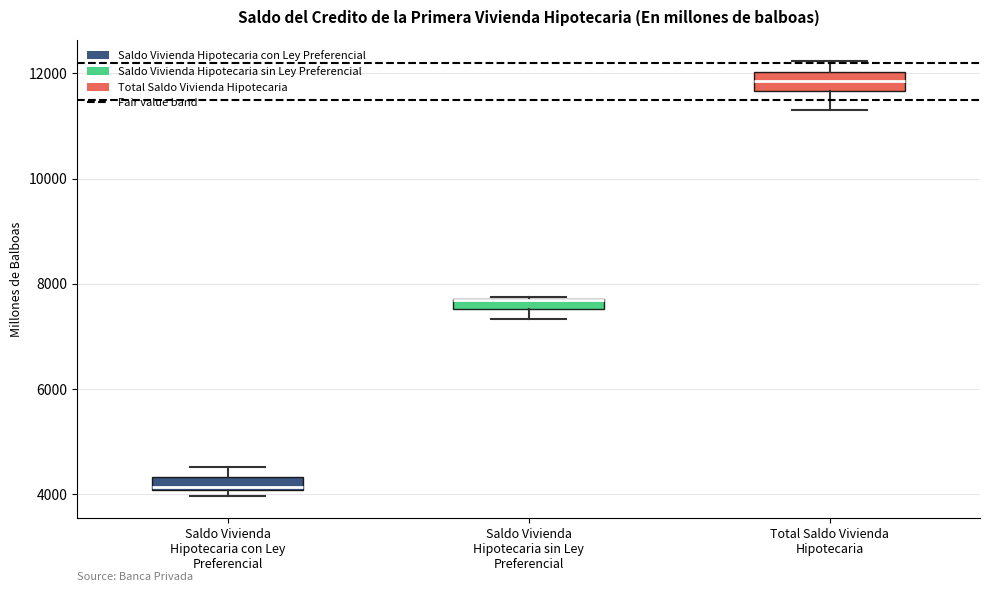

Where does the upper whisker of the box for Total Saldo Vivienda Hipotecaria end on the y-axis? The values are not printed on the chart, so give them approximately, as read against the axis.

12200